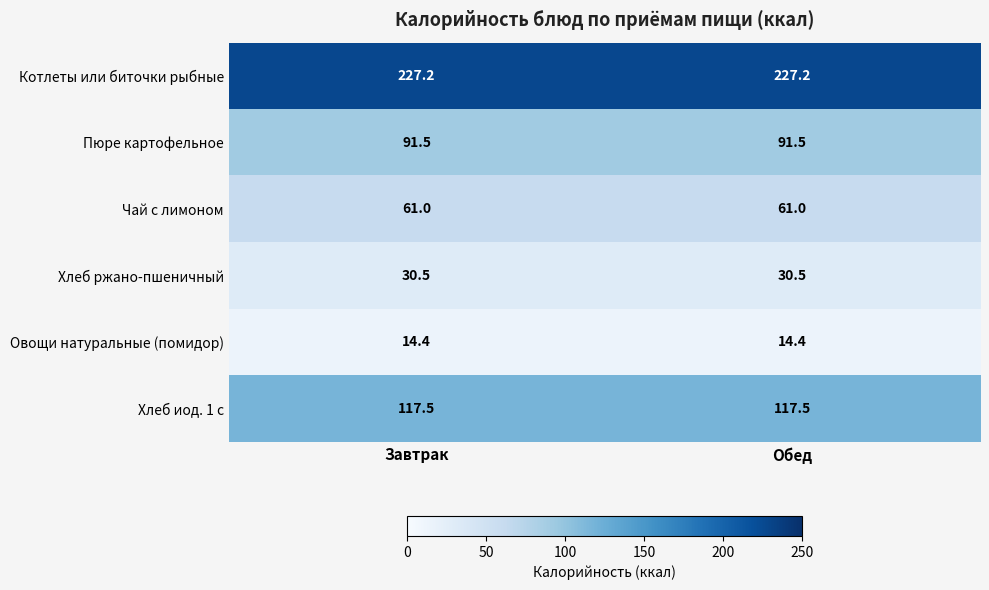

What is the minimum value for Хлеб ржано-пшеничный?

30.5